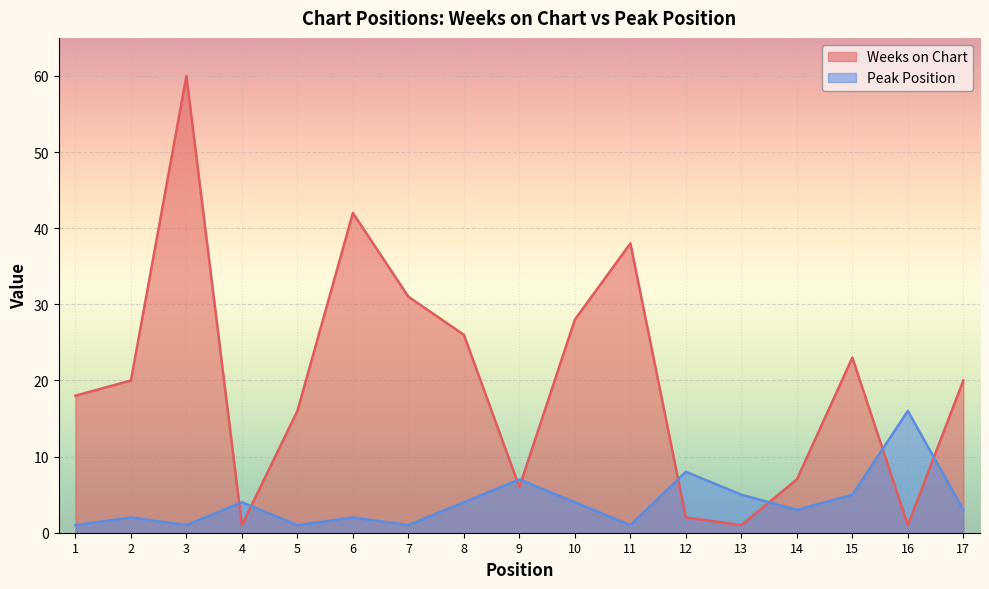

Does the chart display data point markers on the line(s)?

No